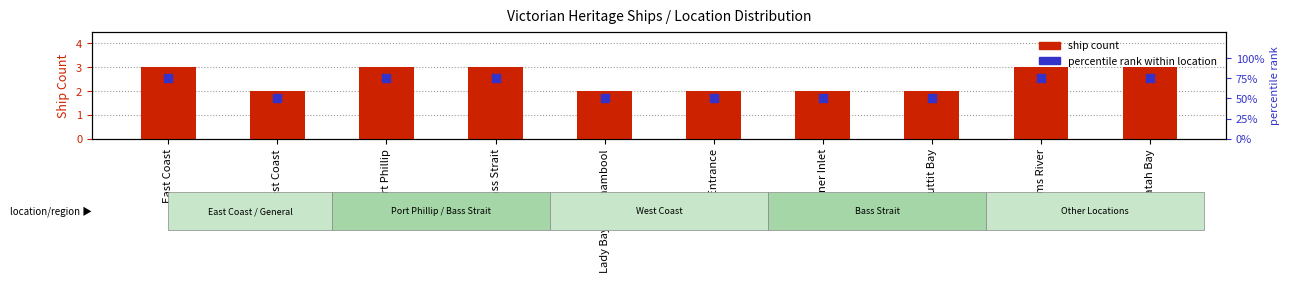

At which category is the sum across all series the highest?

East Coast